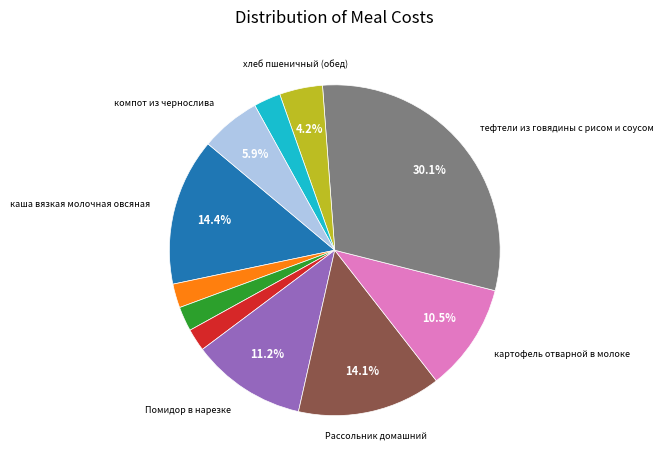

Does any single category account for the majority?

No